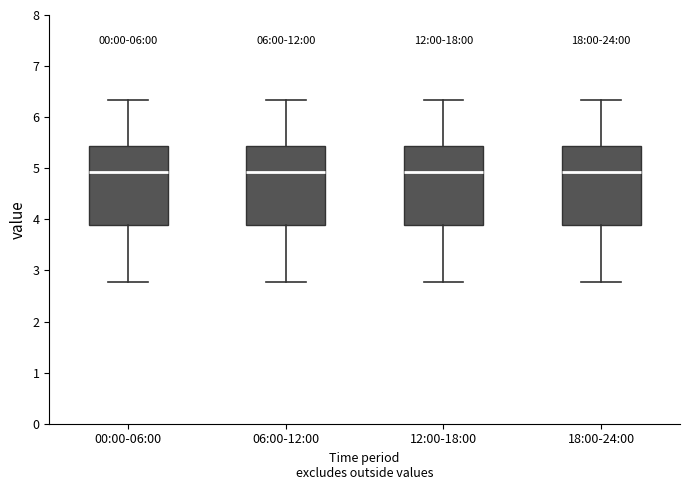

Reading left to right, transcribe this box plot: for each box, give where its median line is, the range the box spans, and where its two whiskers end, as read against the y-axis. The values are not printed on the chart, so give them approximately, as read against the axis.

00:00-06:00: median 4.9, box 3.9 to 5.4, whiskers 2.8 to 6.3
06:00-12:00: median 4.9, box 3.9 to 5.4, whiskers 2.8 to 6.3
12:00-18:00: median 4.9, box 3.9 to 5.4, whiskers 2.8 to 6.3
18:00-24:00: median 4.9, box 3.9 to 5.4, whiskers 2.8 to 6.3